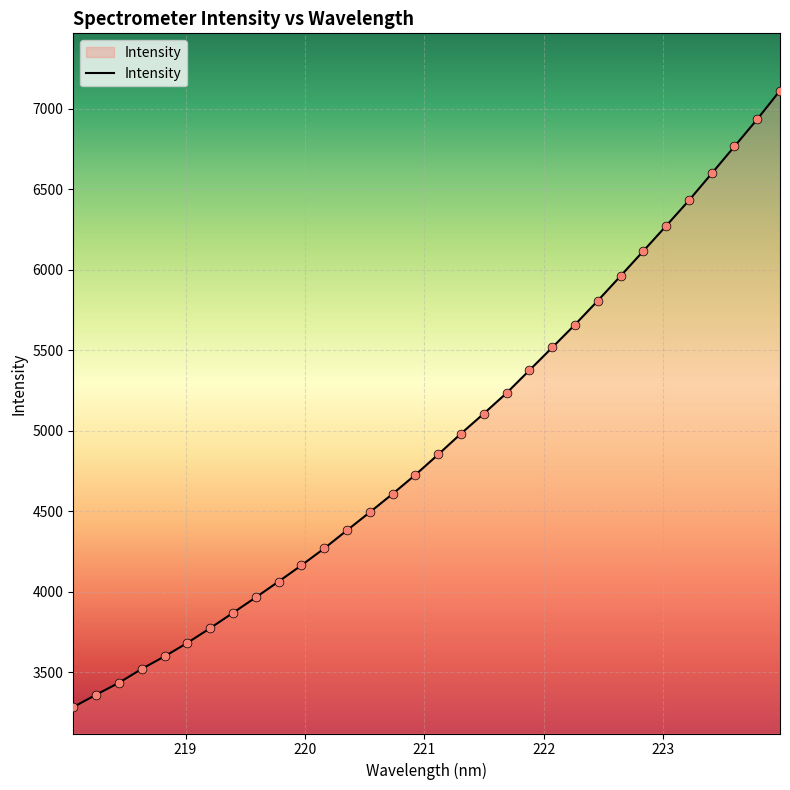

What is the difference between the maximum and minimum values?

3829.8